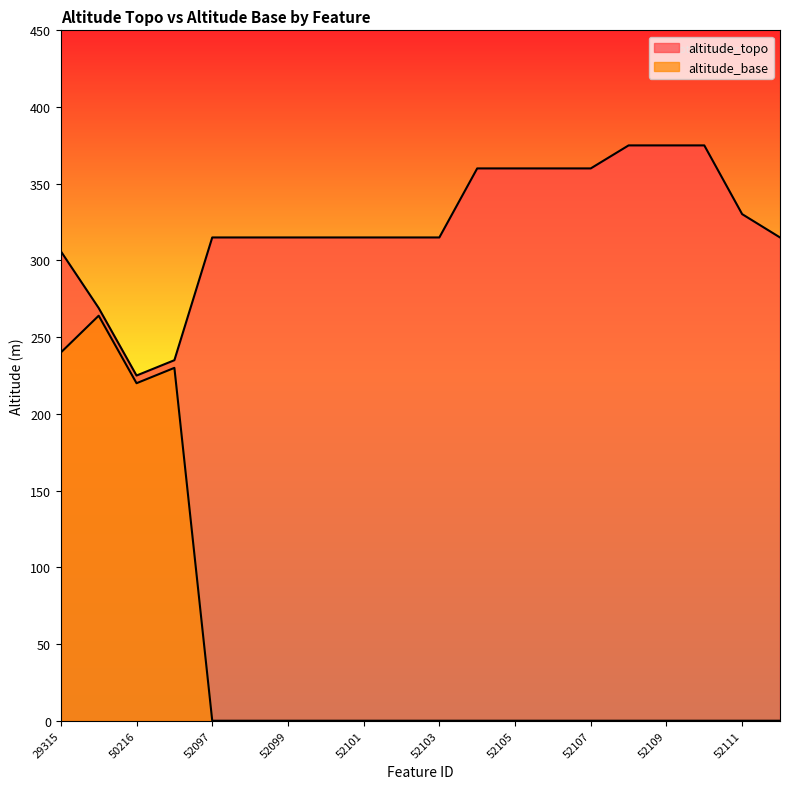

Reading left to right, transcribe all the data shown in this chart.

altitude_topo: 306.0	269.0	225.0	235.0	315.0	315.0	315.0	315.0	315.0	315.0	315.0	360.0	360.0	360.0	360.0	375.0	375.0	375.0	330.2	315.0
altitude_base: 240.0	264.0	220.0	230.0	0.0	0.0	0.0	0.0	0.0	0.0	0.0	0.0	0.0	0.0	0.0	0.0	0.0	0.0	0.0	0.0